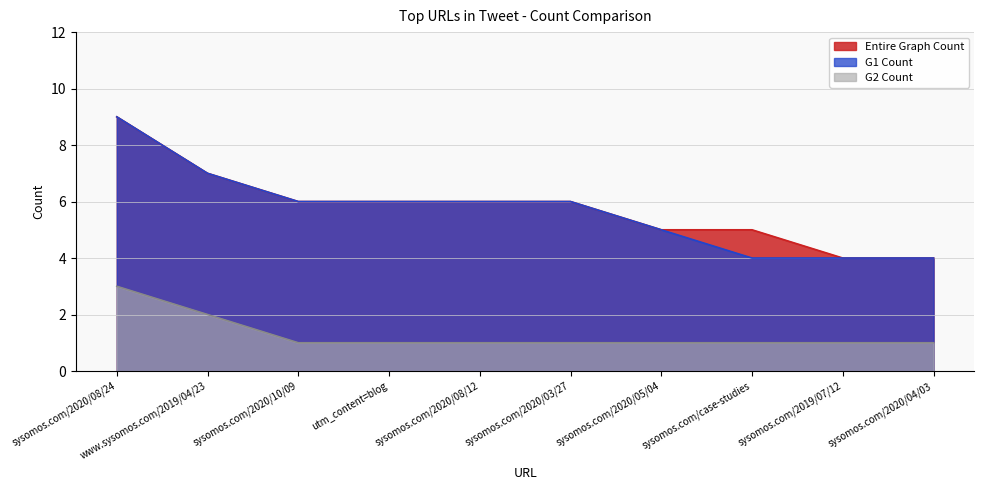

What is the minimum value for G2 Count?

1